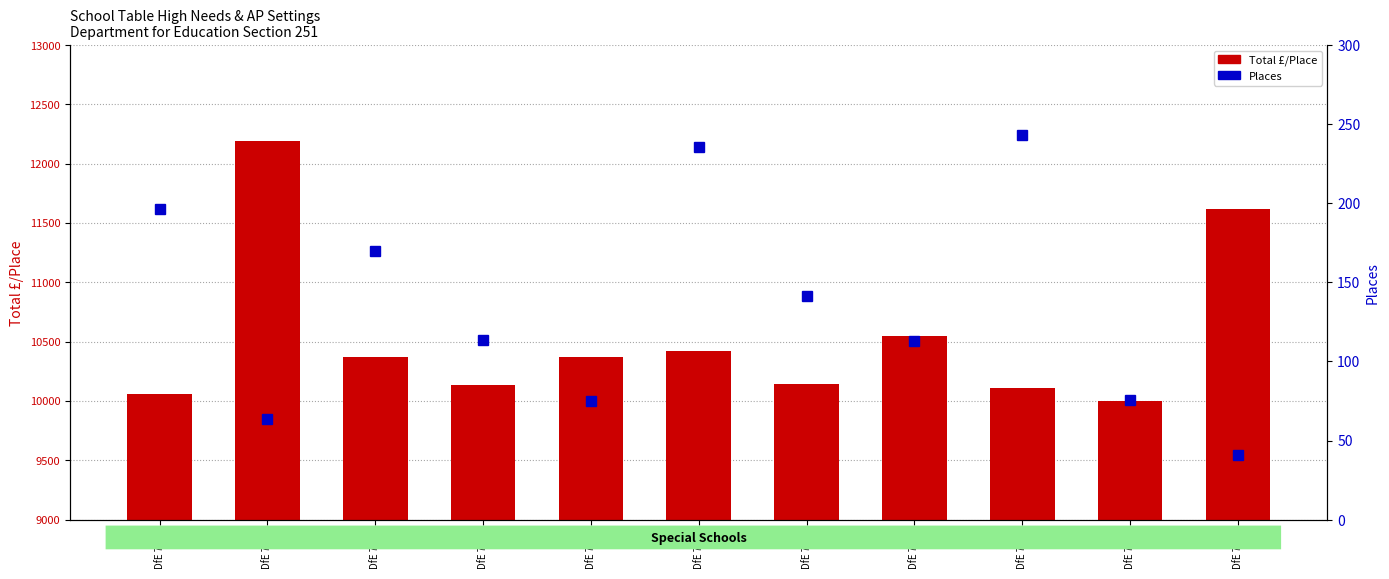

What is the difference between the Total £/Place values at DfE 7008 and DfE 7022?

1486.0